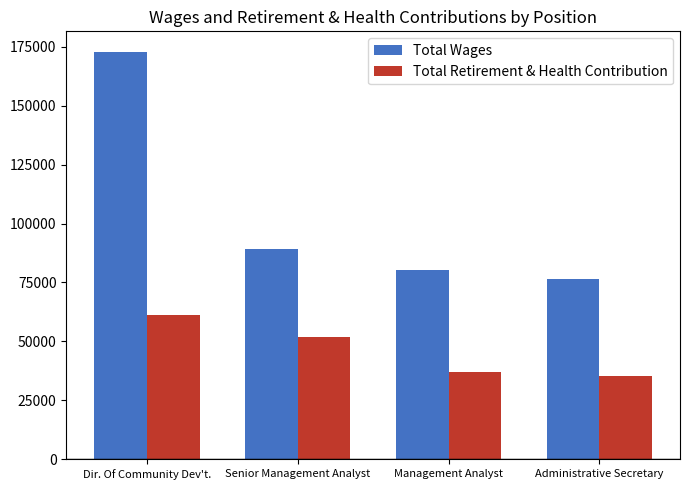

The value of Total Wages at Administrative Secretary is 39707. True or false?

False